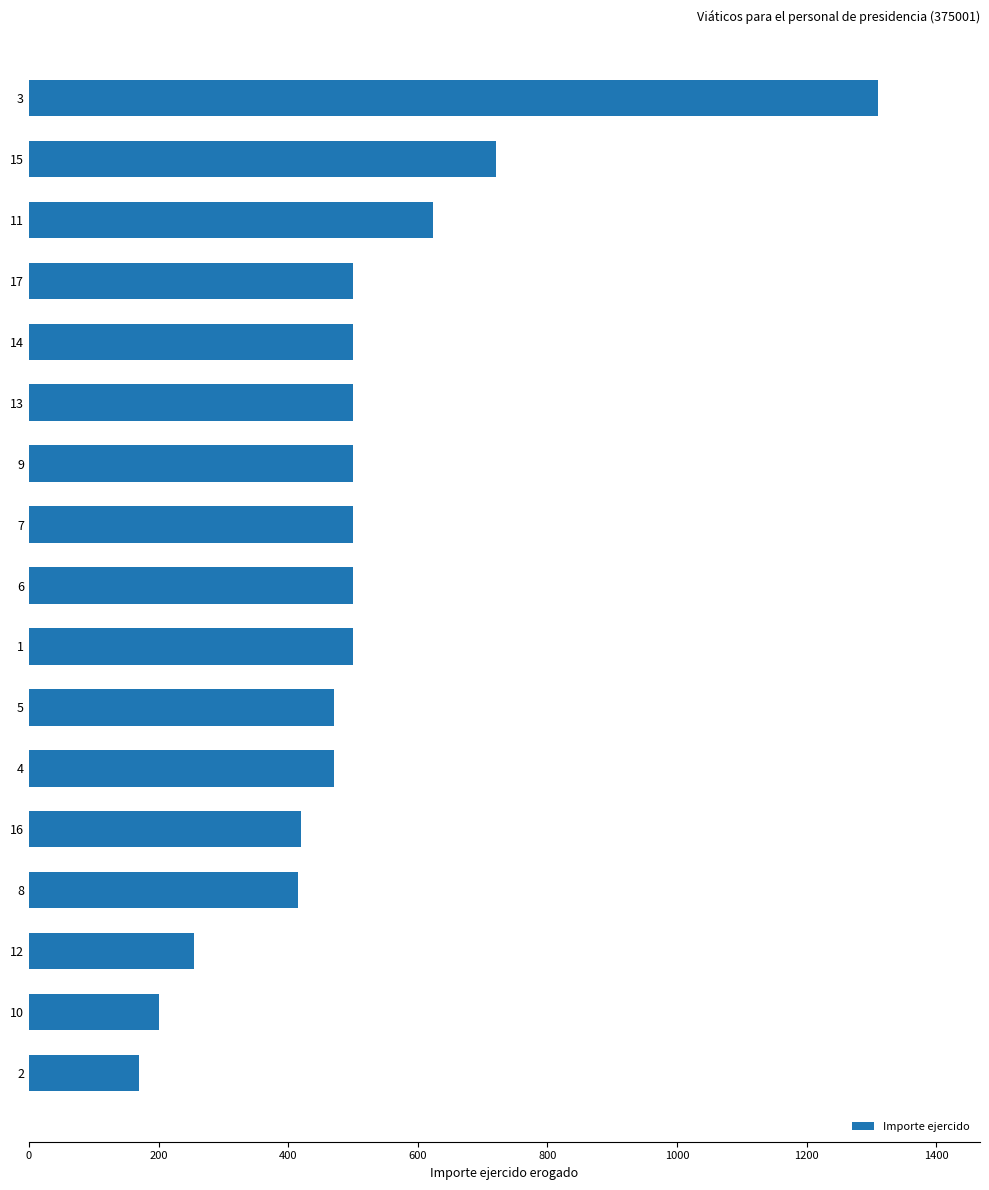

Is it true that the value at 13 is 500?

True